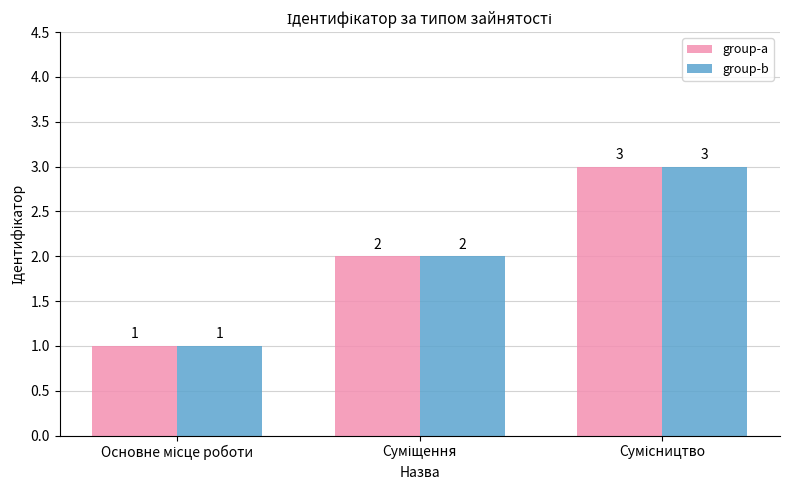

Count the group-a values in the range 1 to 3.

3